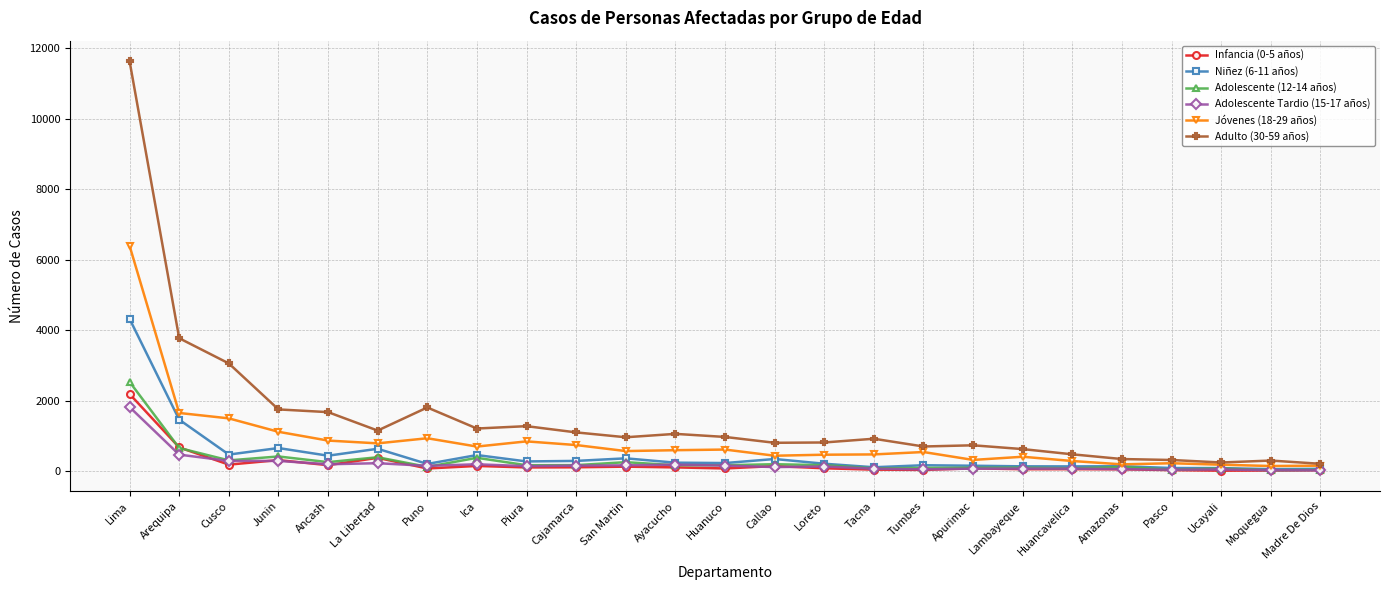

True or false: Infancia (0-5 años) has more than 2 interior local peaks.

True